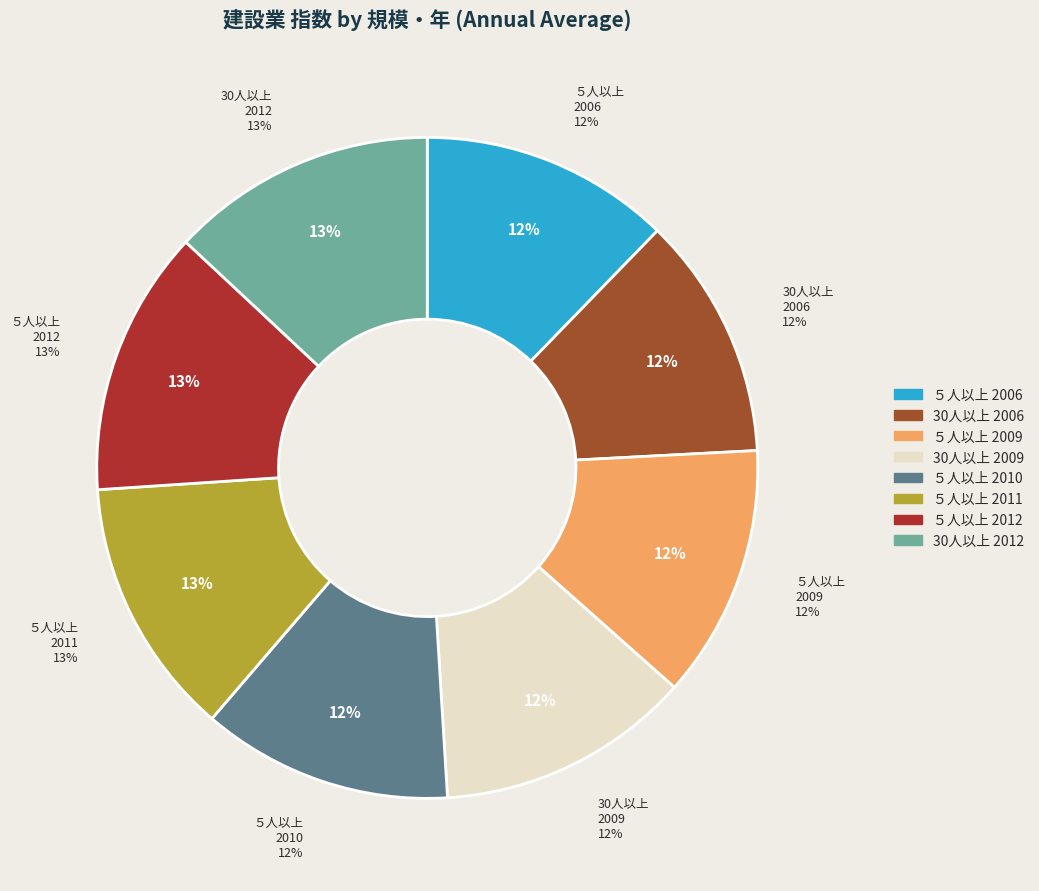

What is the total percentage of ５人以上 2012 and ５人以上 2011?

25.7%